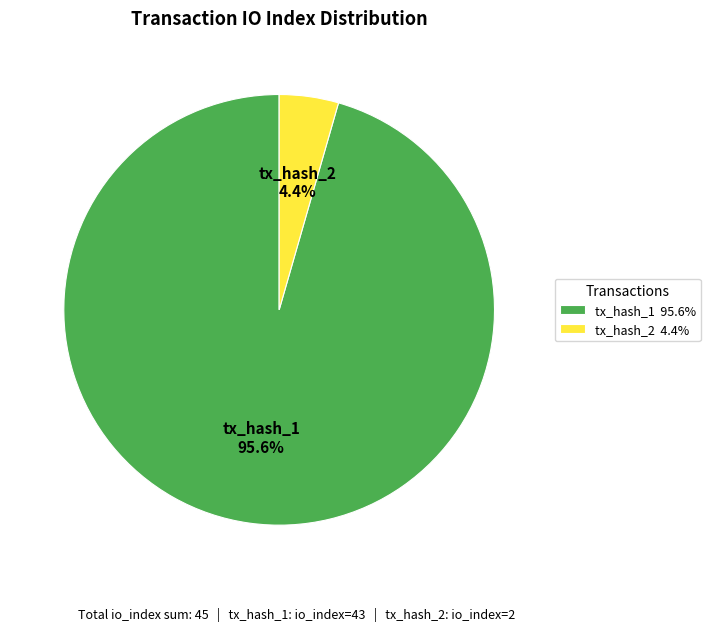

What percentage is NOT represented by tx_hash_1 95.6%?

4.4%